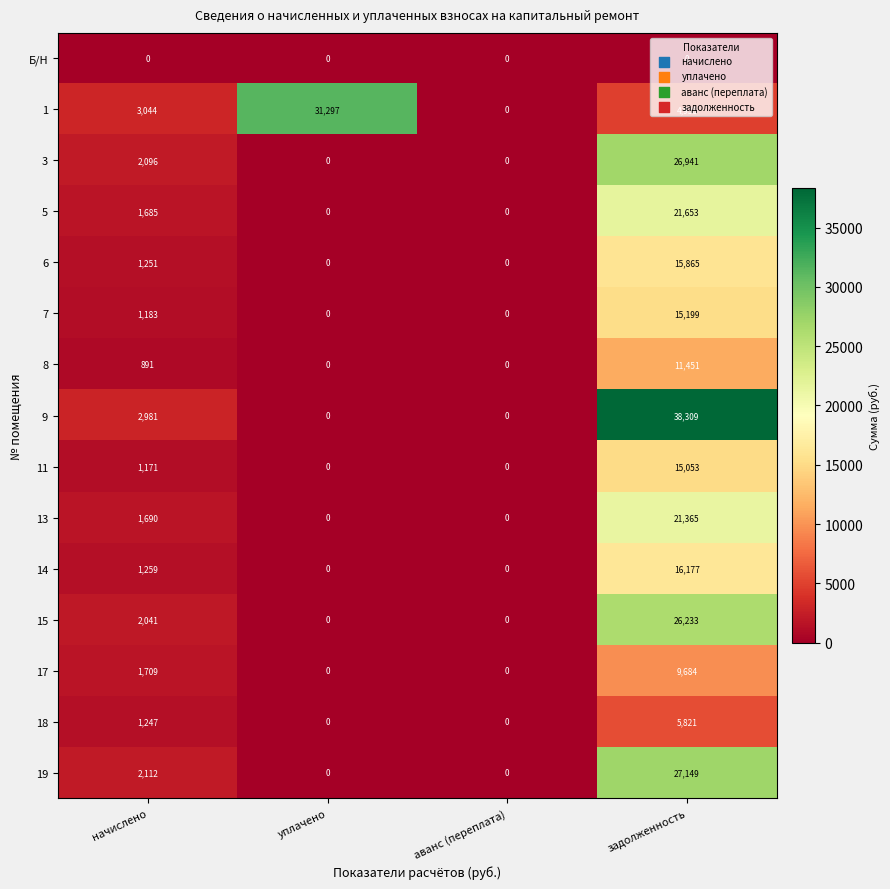

True or false: 17 has a value of 560 at начислено.

False